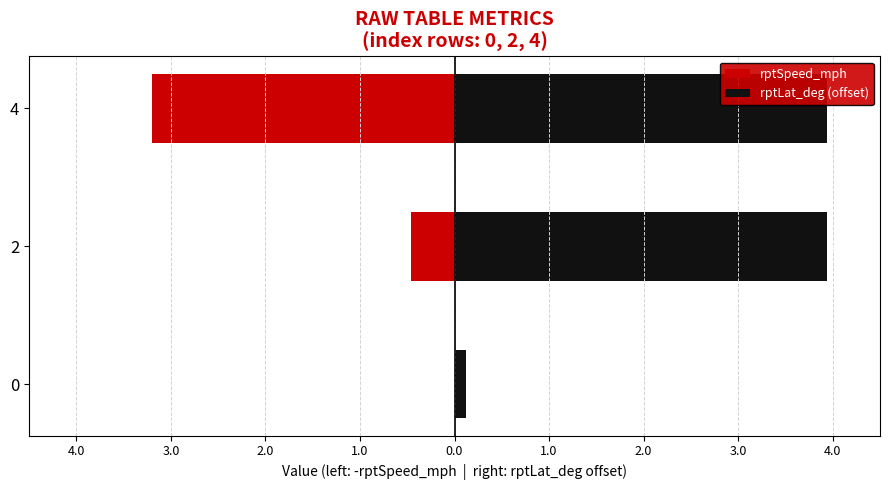

What is the difference between the maximum and minimum values in the rptSpeed_mph series?

3.2